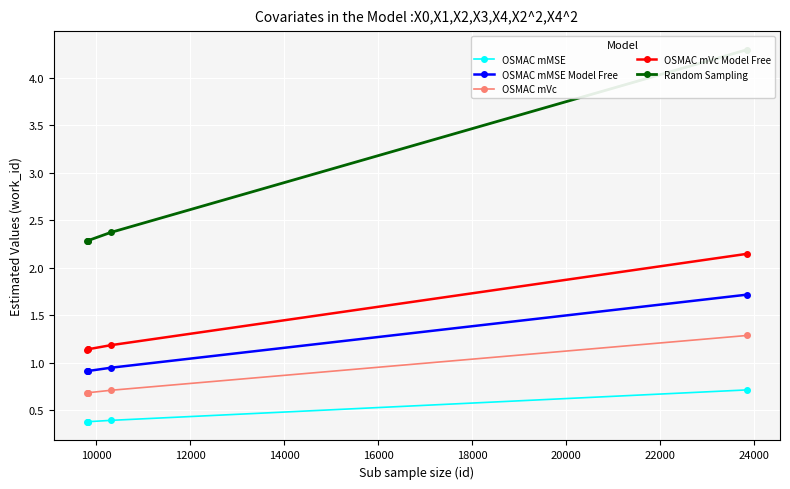

What is the value of the OSMAC mVc point at the 1st from the left?

0.7